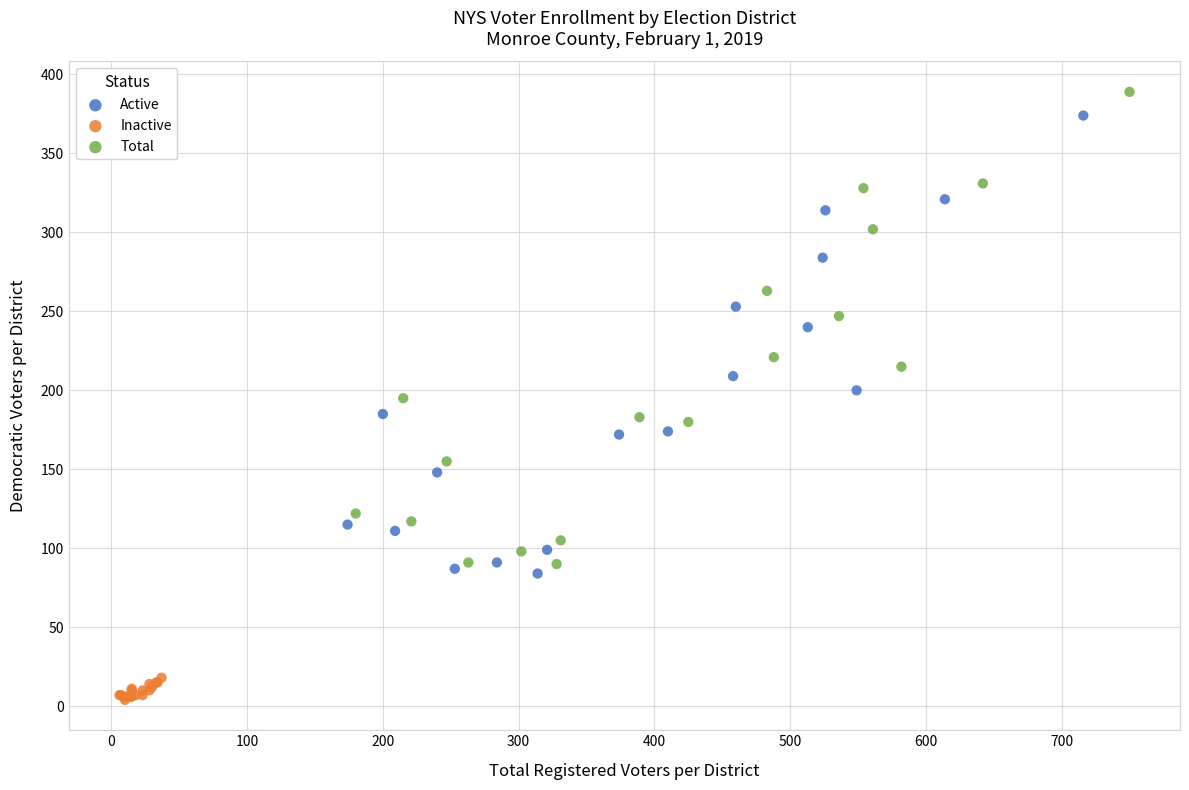

Which series has the widest spread of Y values?

Total